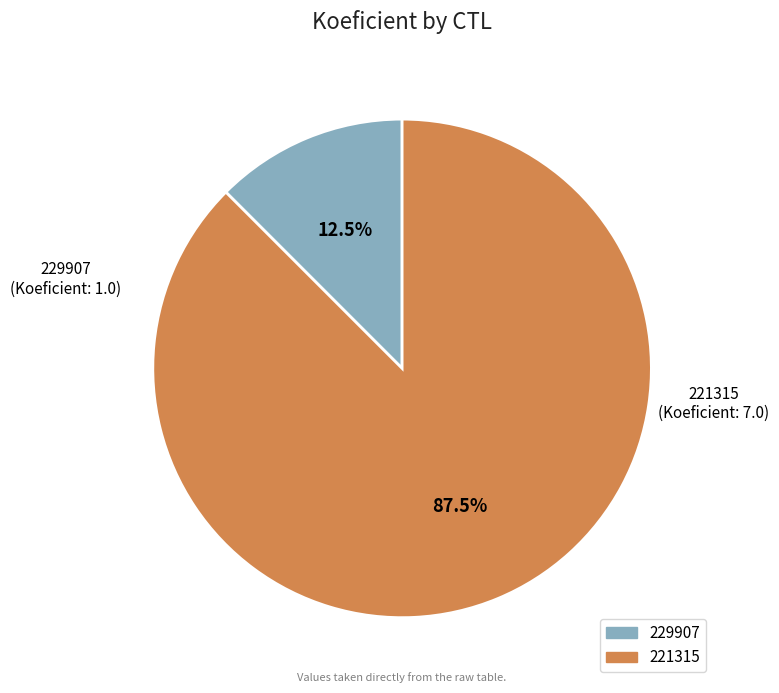

What is the ratio of the value at 221315 to the value at 229907?

7.0